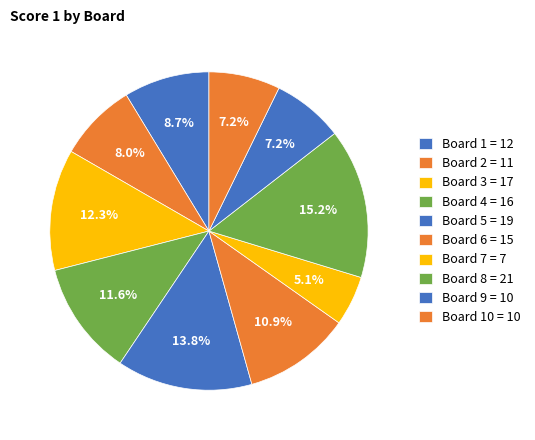

Rank the categories by value from lowest to highest.

7, 9, 10, 2, 1, 6, 4, 3, 5, 8